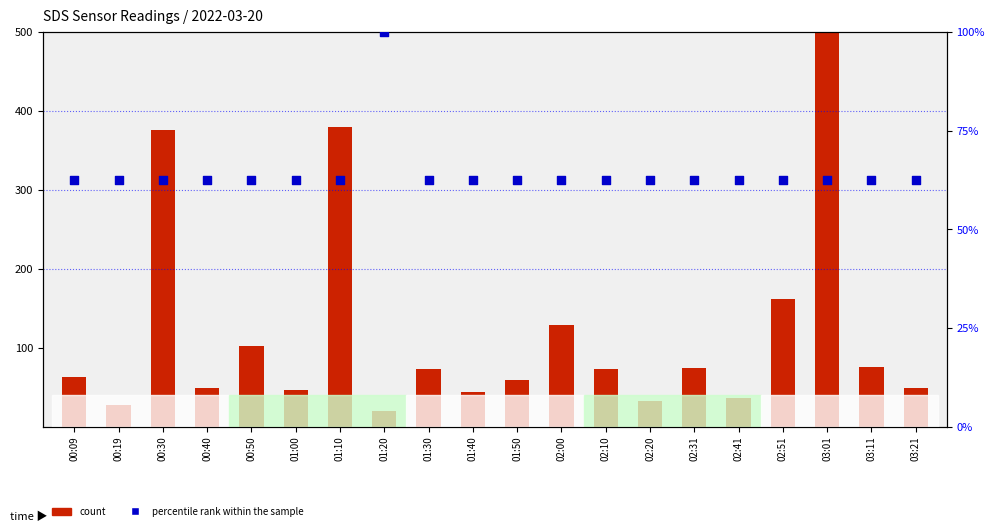

Which series contains the lowest Y value?

count